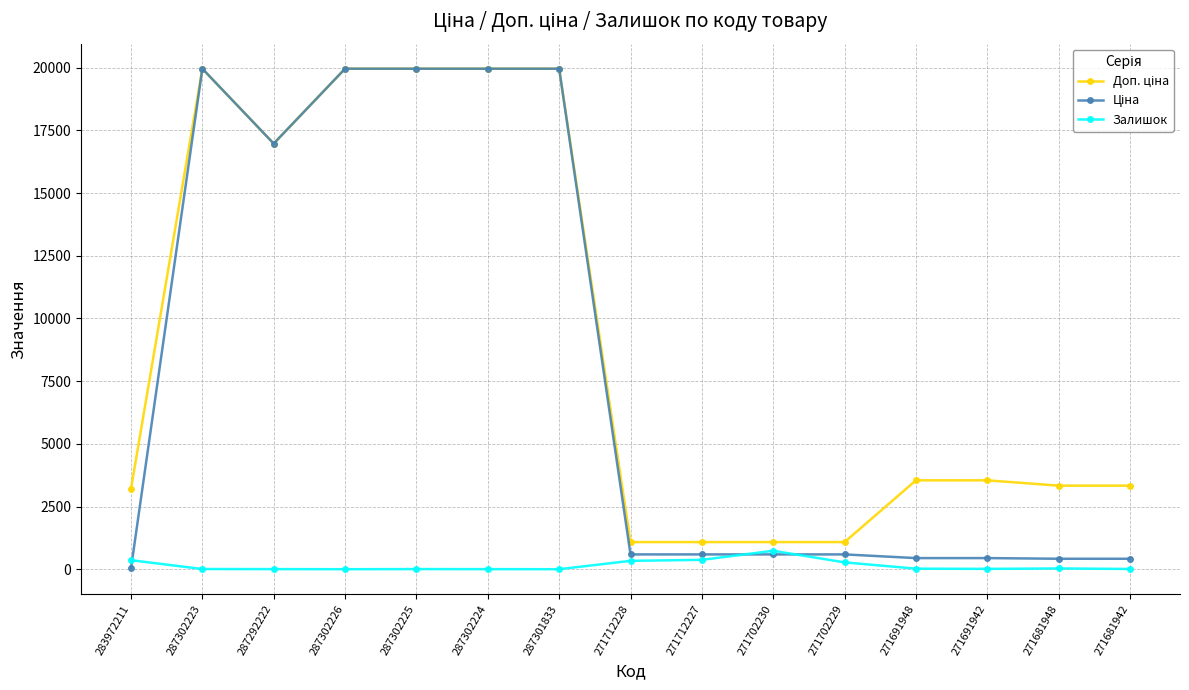

What is the maximum value shown in the chart?

19964.2